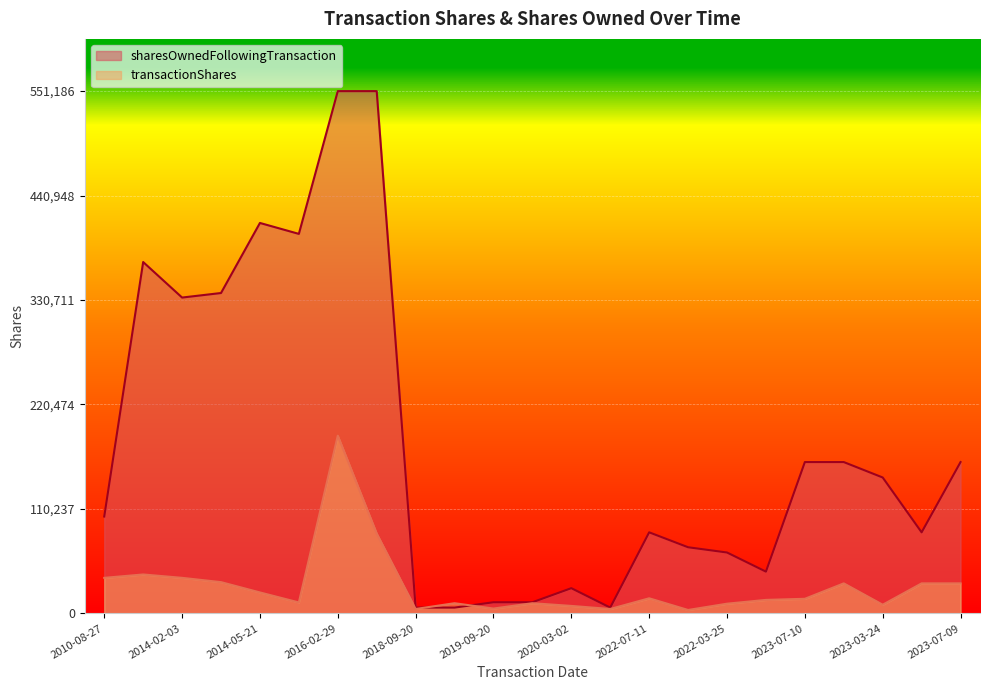

Which series changed the most between 2020-03-02 and 2023-03-24?

sharesOwnedFollowingTransaction